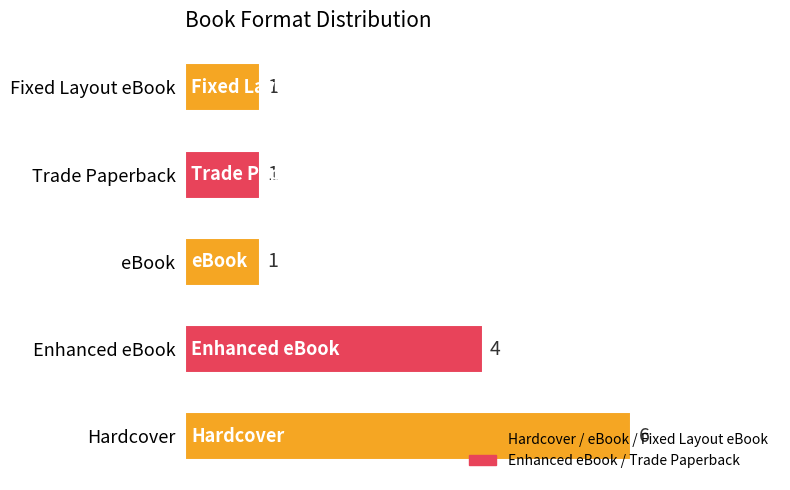

Which label corresponds to the largest value in the chart?

Hardcover